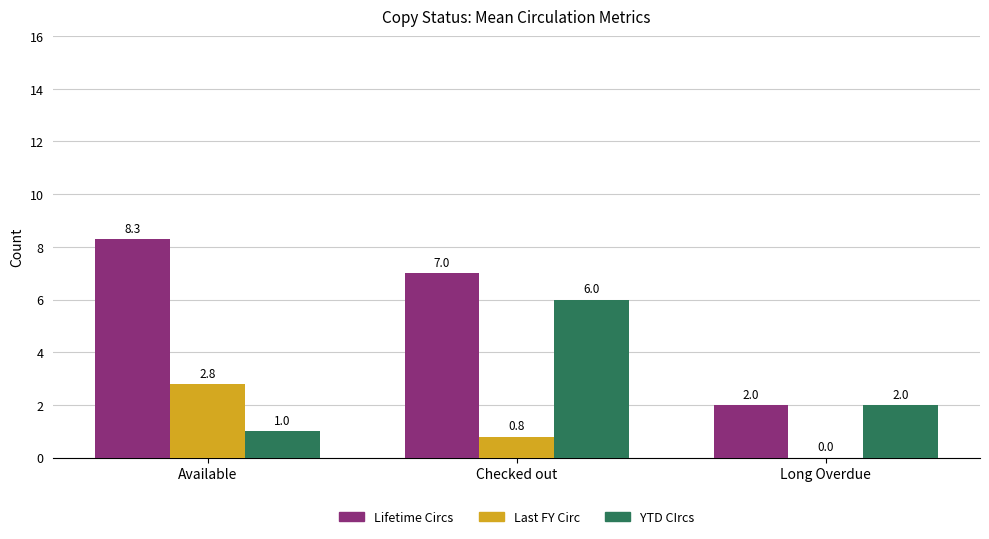

What is the sum of the Lifetime Circs values at Available and Long Overdue?

10.3